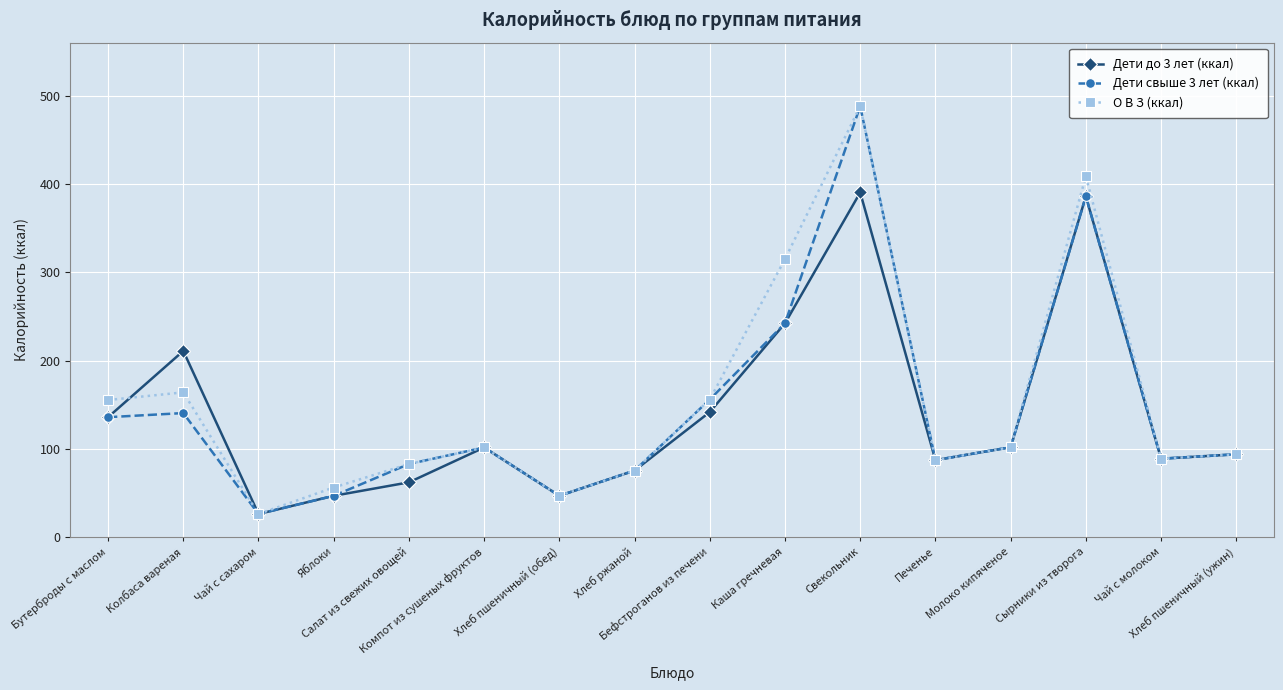

What is the greatest value displayed?

488.0